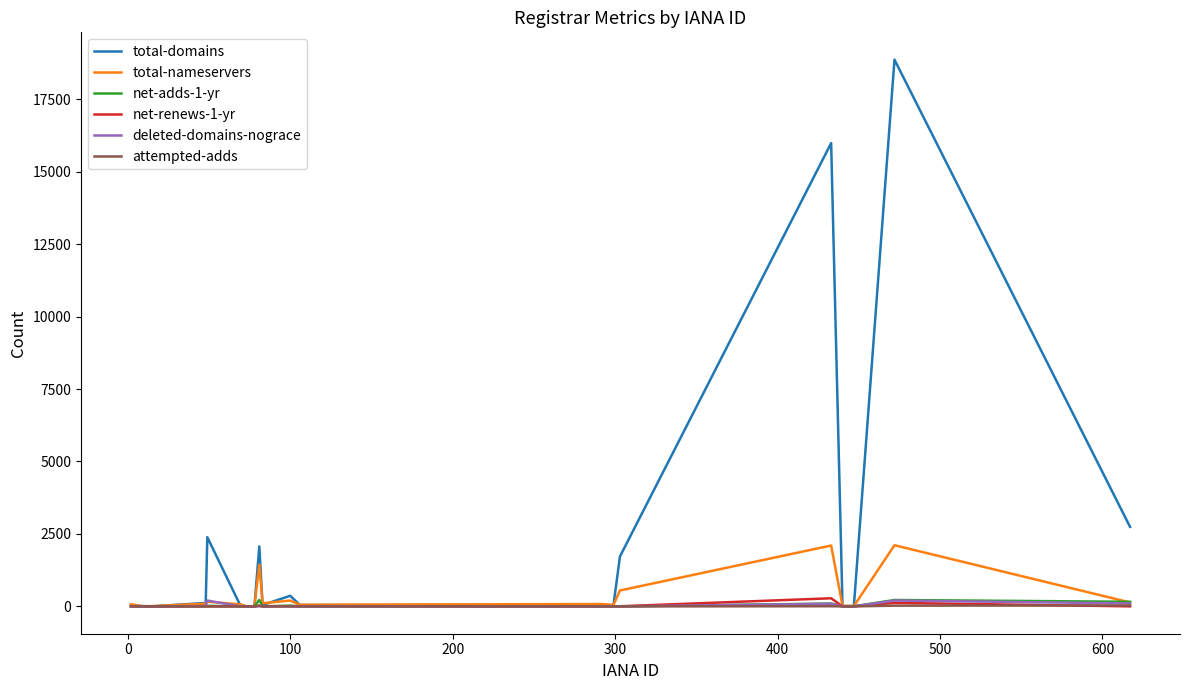

Count the number of data series in this chart.

6